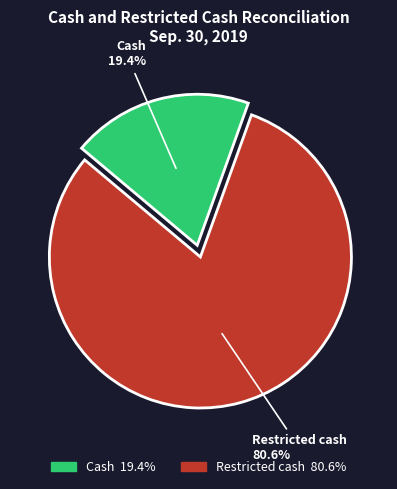

Combined, do Restricted cash and Cash account for over 50%?

Yes